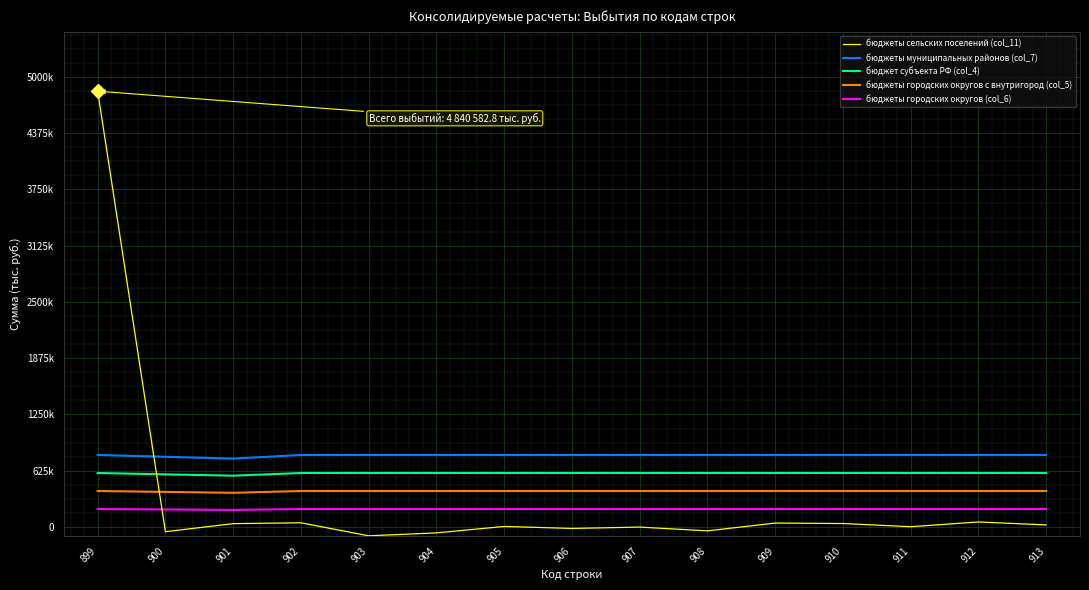

What are all the series names shown in the legend?

бюджеты сельских поселений (col_11), бюджеты муниципальных районов (col_7), бюджет субъекта РФ (col_4), бюджеты городских округов с внутригород (col_5), бюджеты городских округов (col_6)